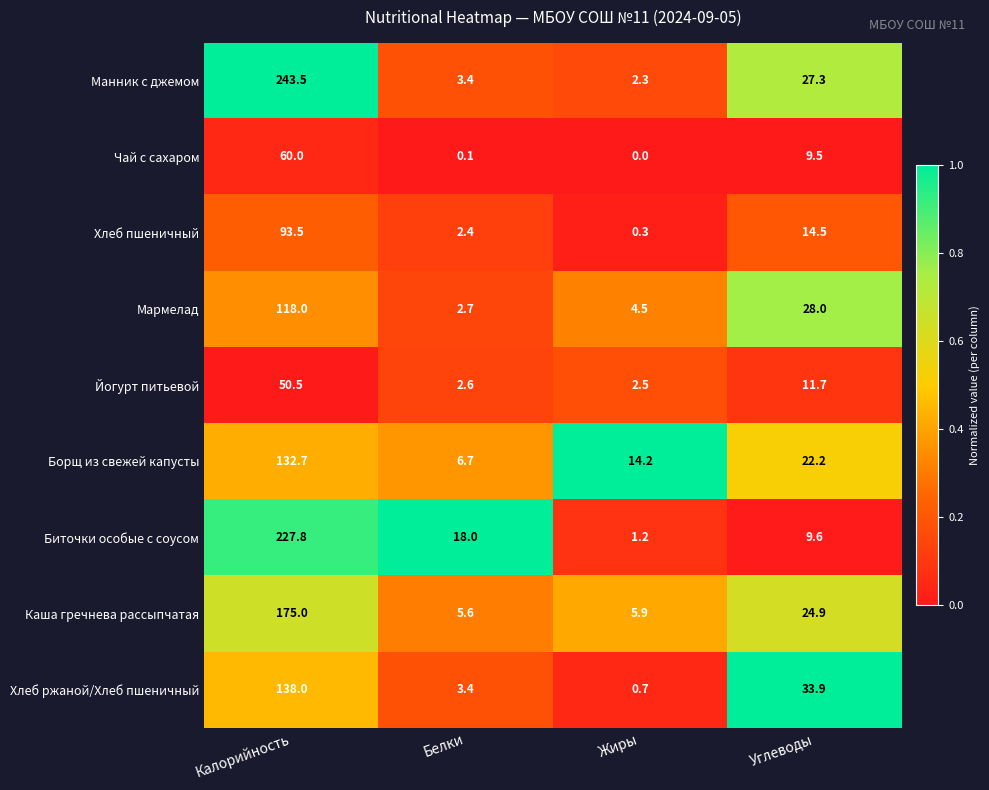

At how many categories does at least one series exceed 0?

4